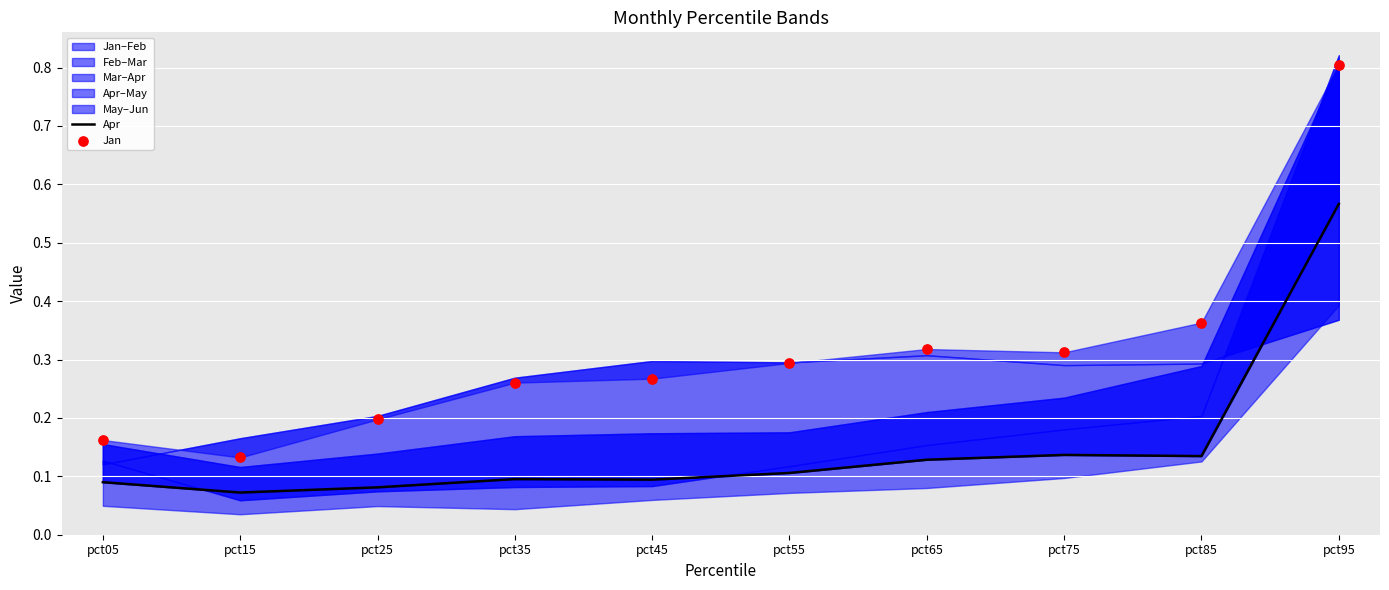

At which category is the sum across all series the highest?

pct95